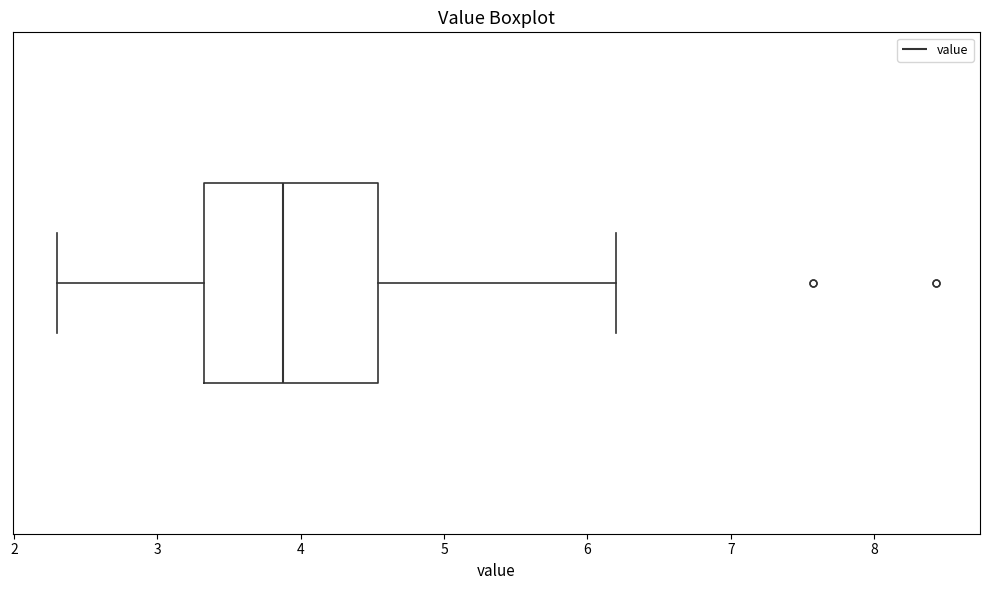

Transcribe this box plot: give where the median line is, the range the box spans, and where the two whiskers end, as read against the x-axis. The values are not printed on the chart, so give them approximately, as read against the axis.

median 3.9, box 3.3 to 4.5, whiskers 2.3 to 6.2